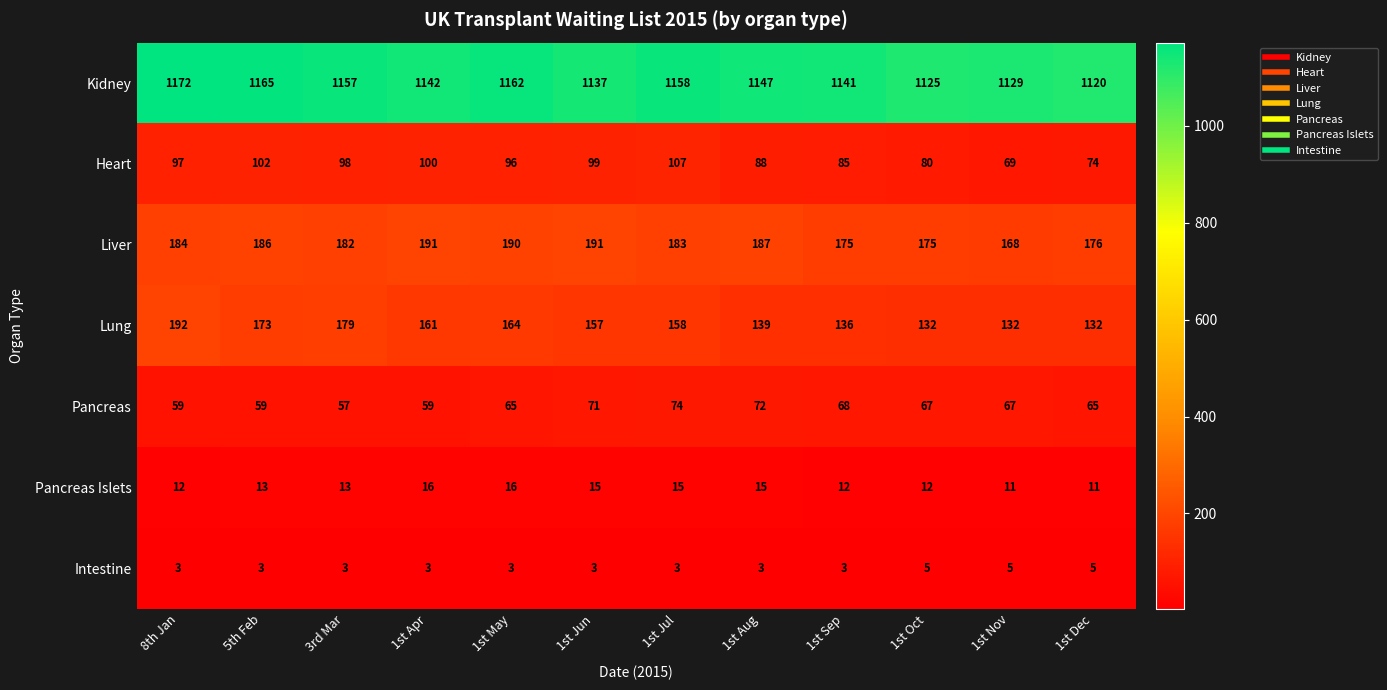

What is the difference between the maximum and minimum values in the Lung series?

60